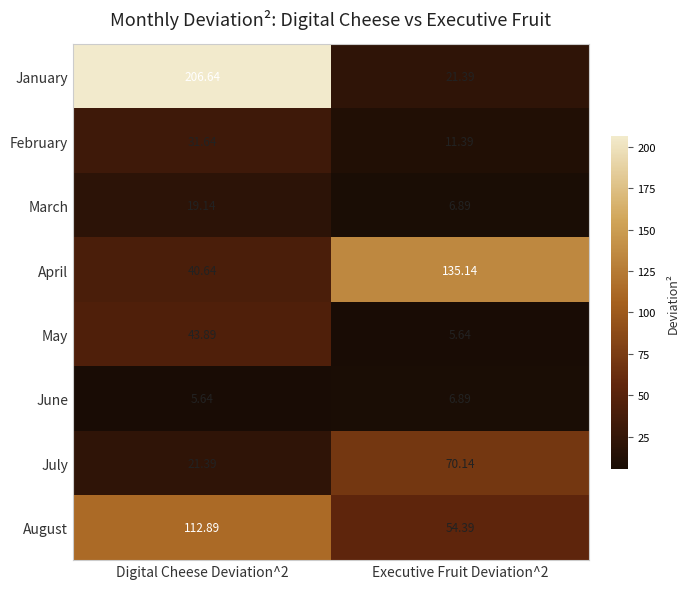

Rank the series by their maximum value, from highest to lowest.

January, April, August, July, May, February, March, June